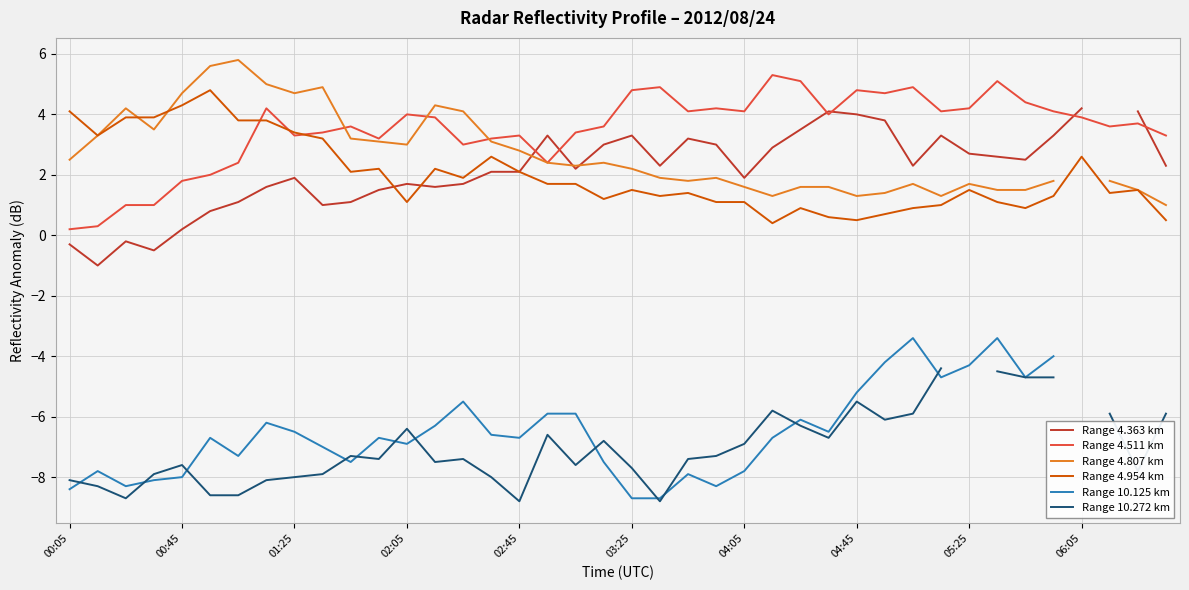

What is the sum of all Range 4.511 km values?

140.5